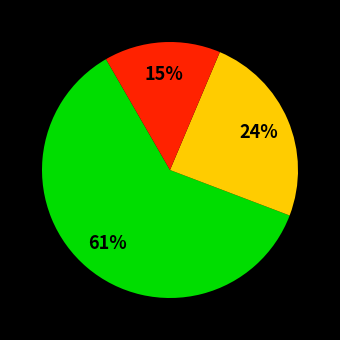

Is there any slice that represents more than half of the pie?

Yes